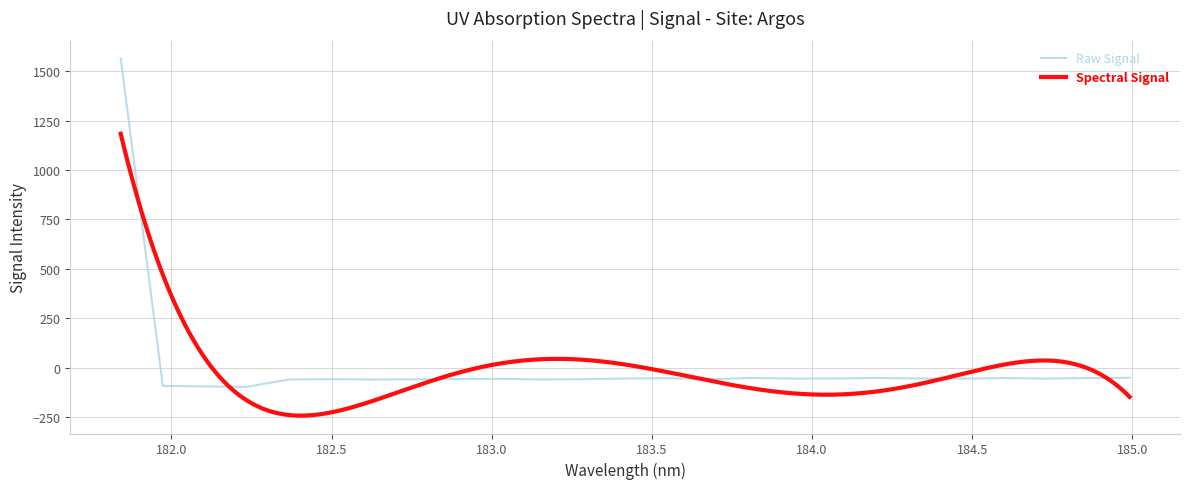

What is the highest value of the Raw Signal series?

1565.2